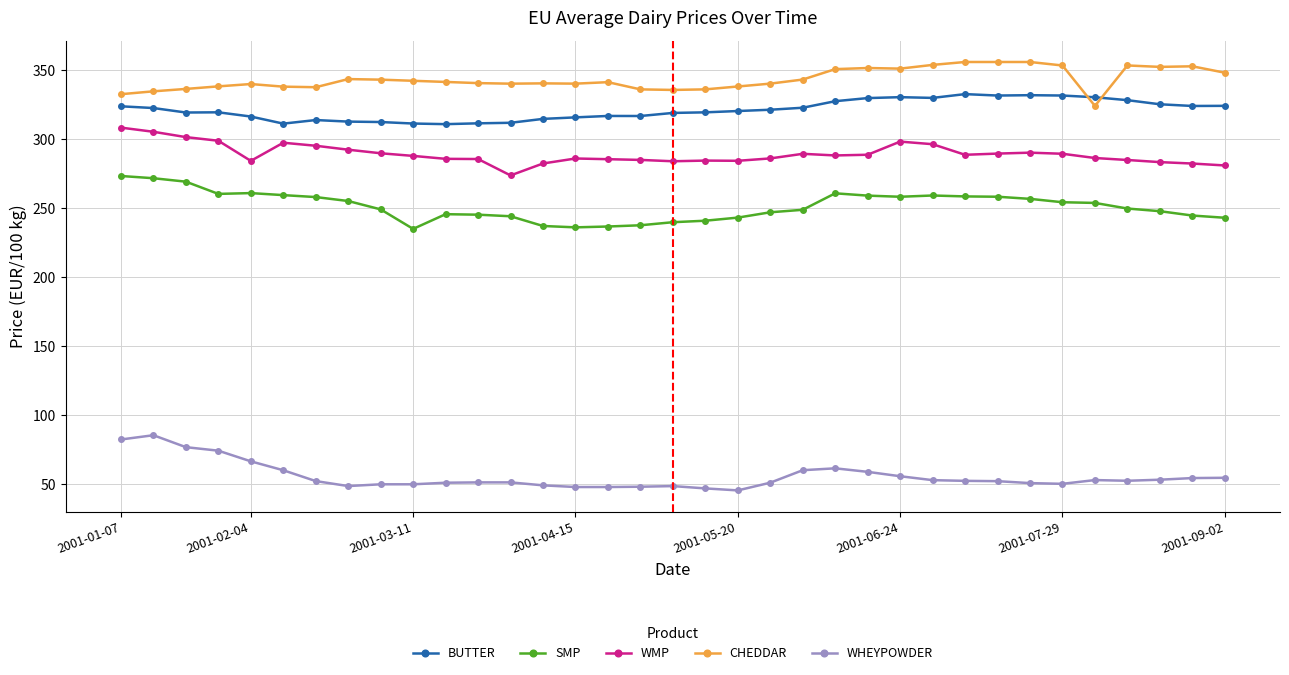

Which series has the largest total across all categories?

CHEDDAR